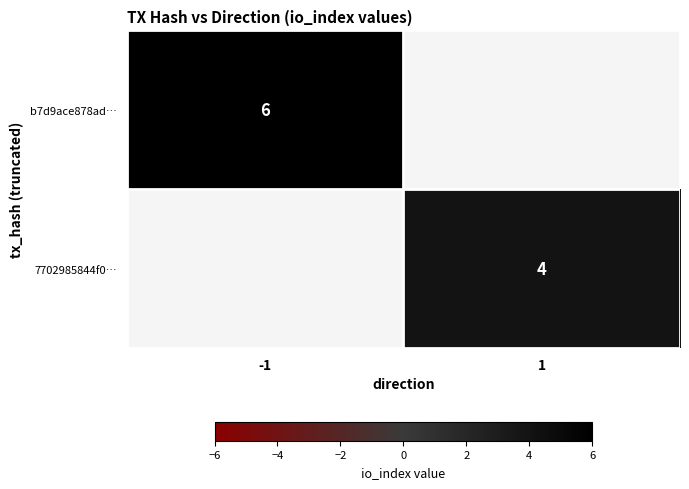

The value of 7702985844f0… at 1 is 4. True or false?

True